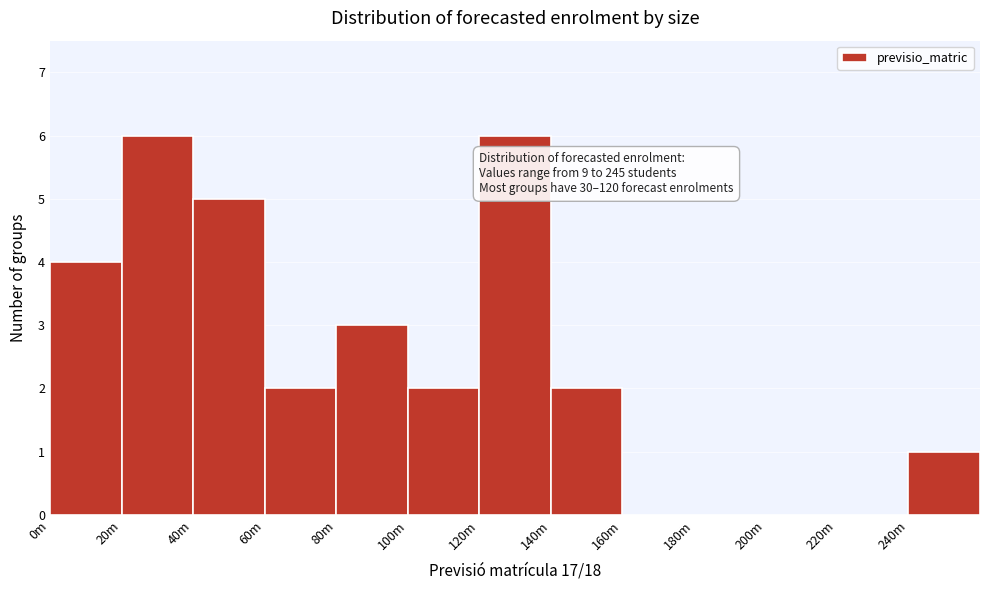

Reading left to right, extract all data points from this chart.

0m=4	20m=6	40m=5	60m=2	80m=3	100m=2	120m=6	140m=2	160m=0	180m=0	200m=0	220m=0	240m=1